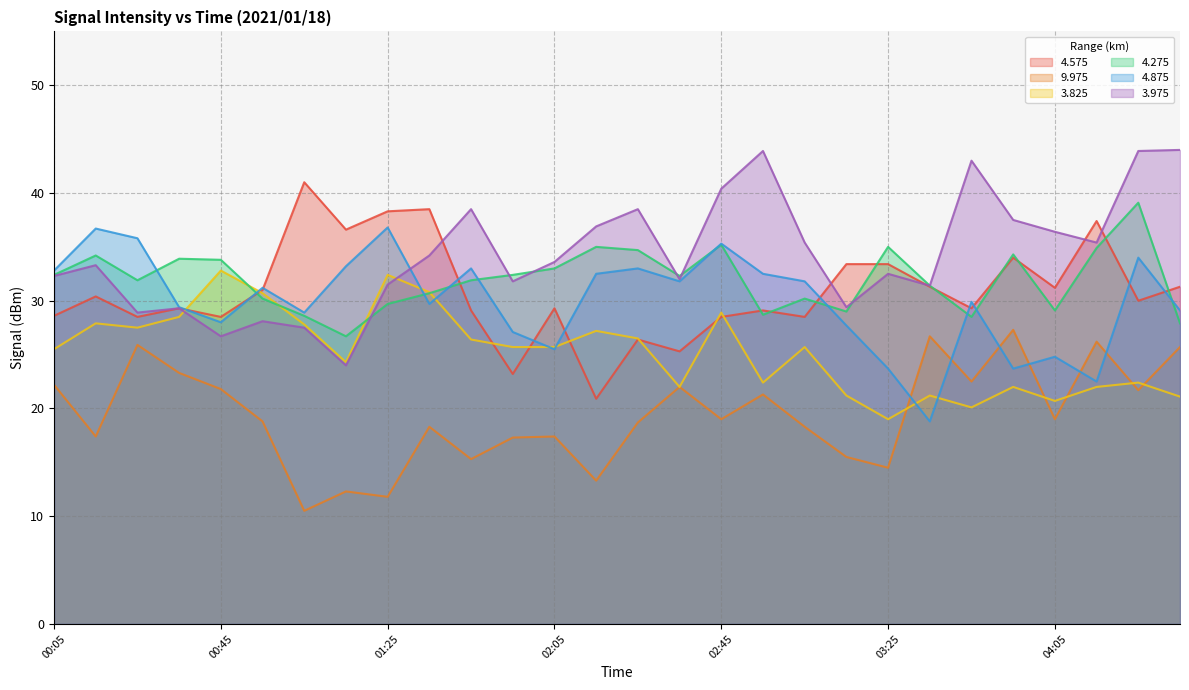

What is the sum of all   4.275 values?

894.7